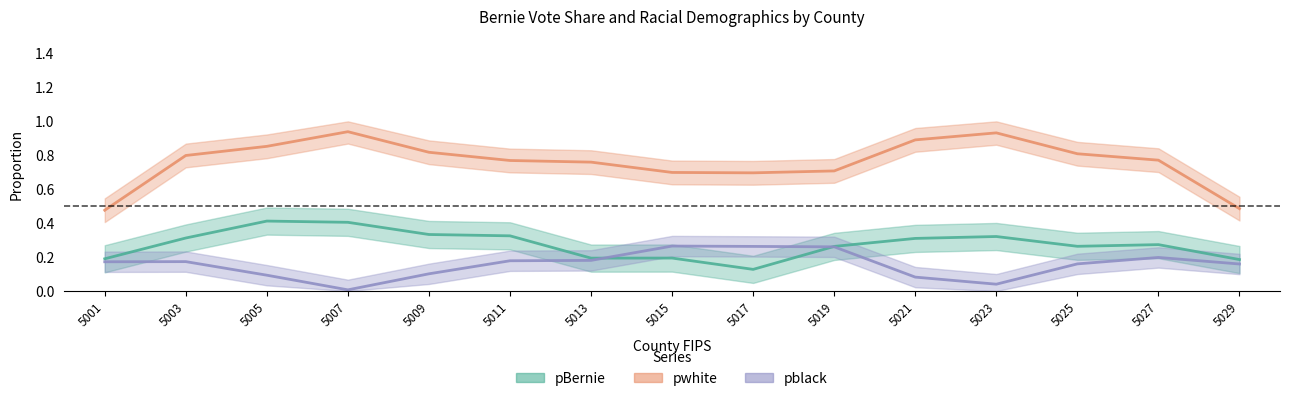

How many pBernie values are between 0 and 1?

15